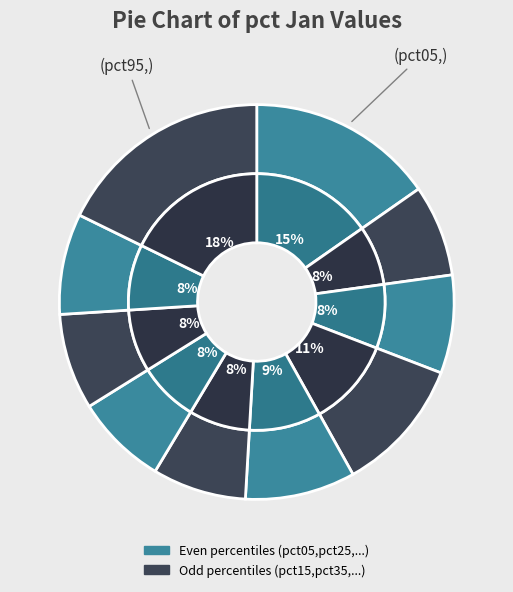

How many segments does this pie chart have?

10